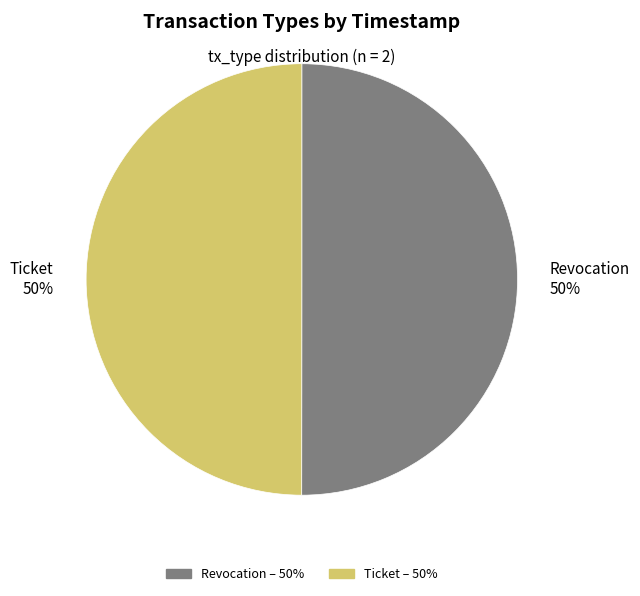

Is it true that Ticket is 58% of the pie?

False